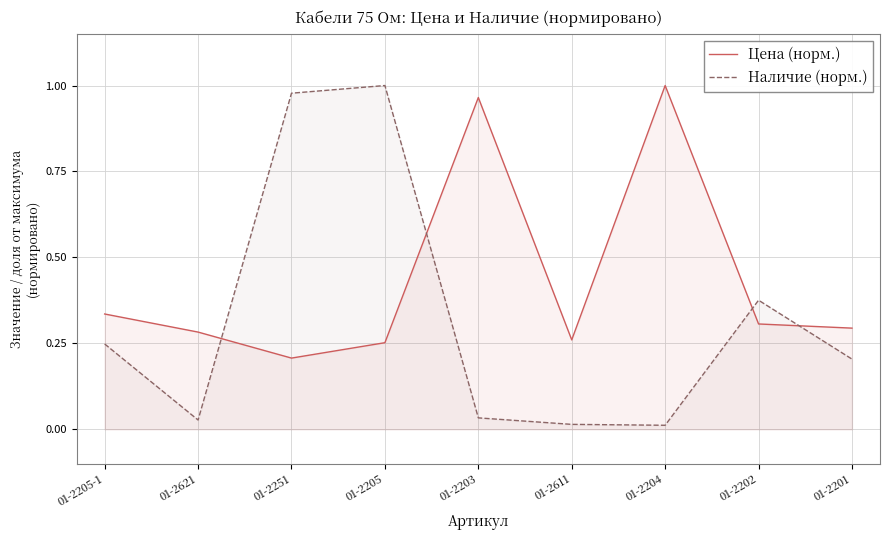

The value of Цена (норм.) at 01-2204 is 1.0. True or false?

True